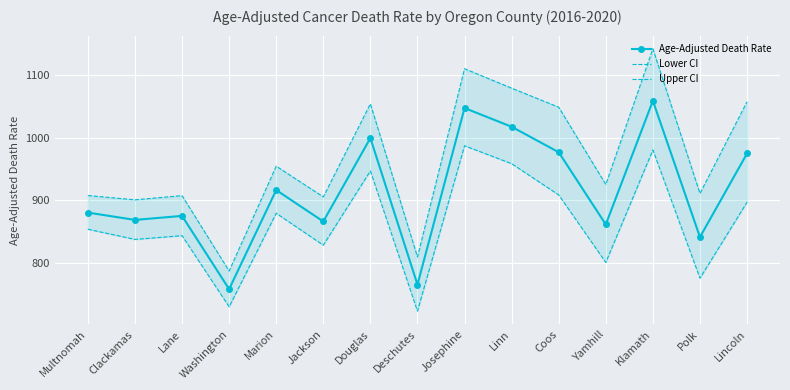

What is the sum of all Lower CI values?

12951.6